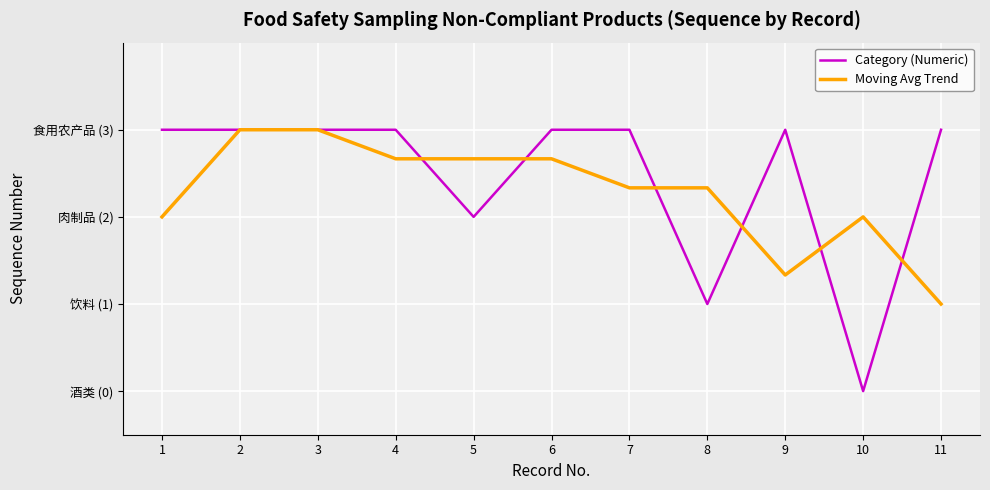

The Moving Avg Trend series shows 0.5 at 1. True or false?

False